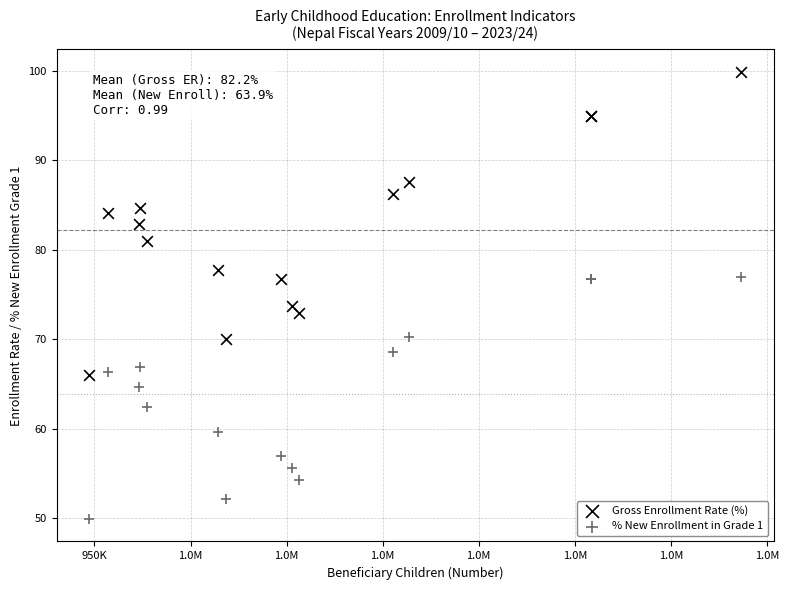

In the % New Enrollment in Grade 1 series, what Y value is closest to 63?

62.4